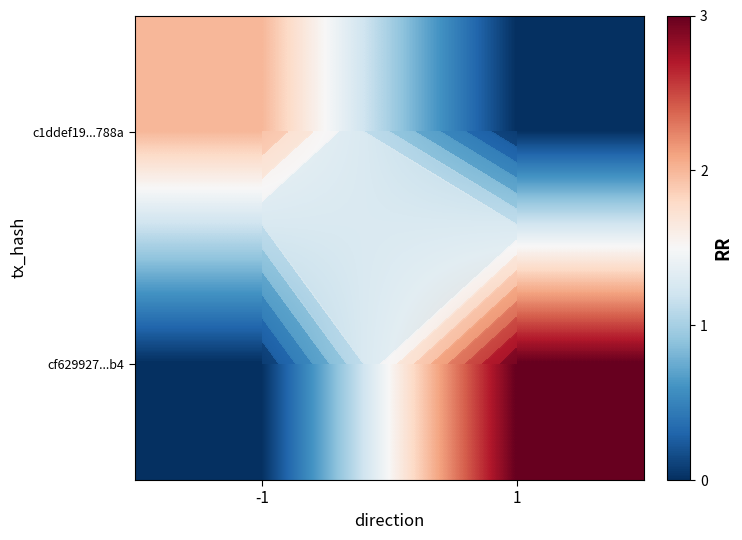

At which category is the sum across all series the highest?

1